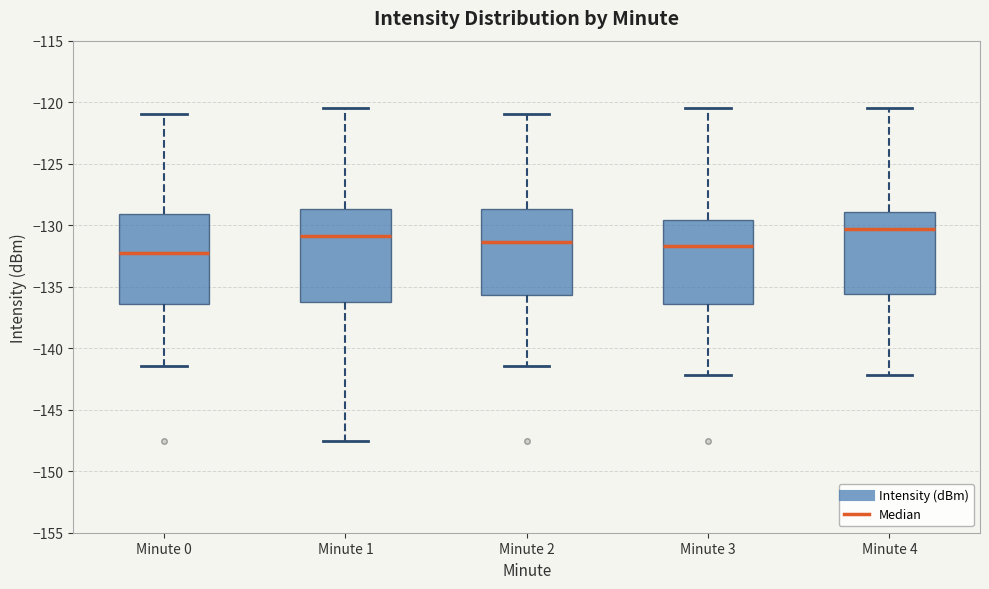

Reading left to right, transcribe this box plot: for each box, give where its median line is, the range the box spans, and where its two whiskers end, as read against the y-axis. The values are not printed on the chart, so give them approximately, as read against the axis.

Minute 0: median -132.5, box -136.5 to -129.0, whiskers -141.5 to -121.0
Minute 1: median -131.0, box -136.0 to -128.5, whiskers -147.5 to -120.5
Minute 2: median -131.5, box -135.5 to -128.5, whiskers -141.5 to -121.0
Minute 3: median -131.5, box -136.5 to -129.5, whiskers -142.0 to -120.5
Minute 4: median -130.5, box -135.5 to -129.0, whiskers -142.0 to -120.5